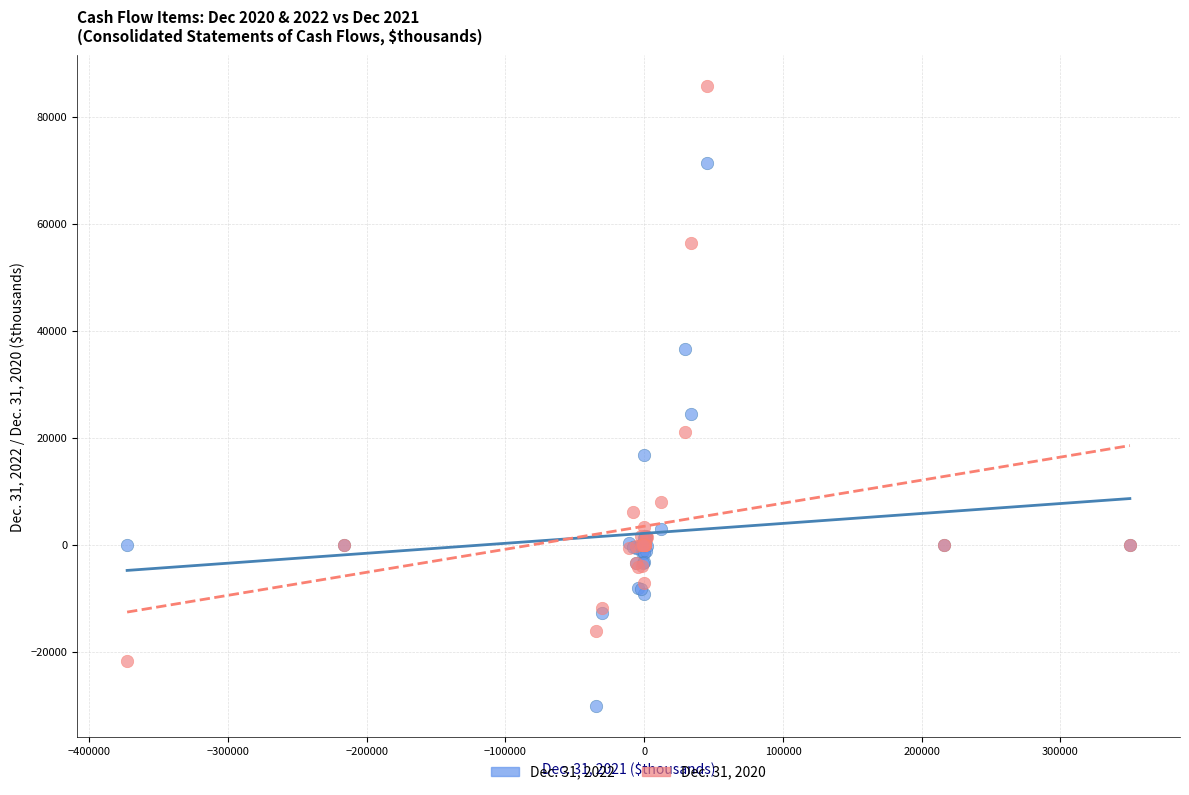

Which series contains the lowest Y value?

Dec. 31, 2022